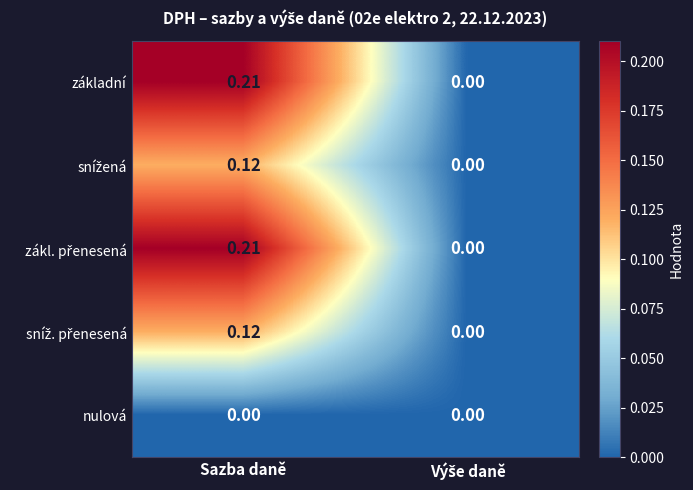

Which category has the highest value across all series?

Sazba daně